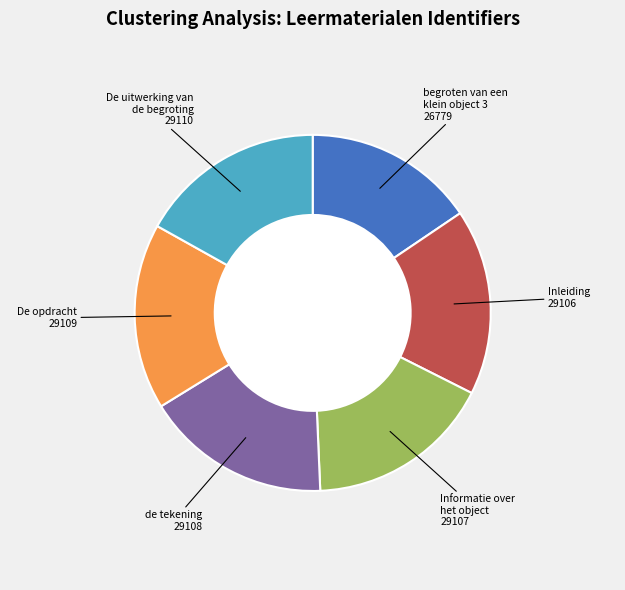

Is there any slice that represents more than half of the pie?

No